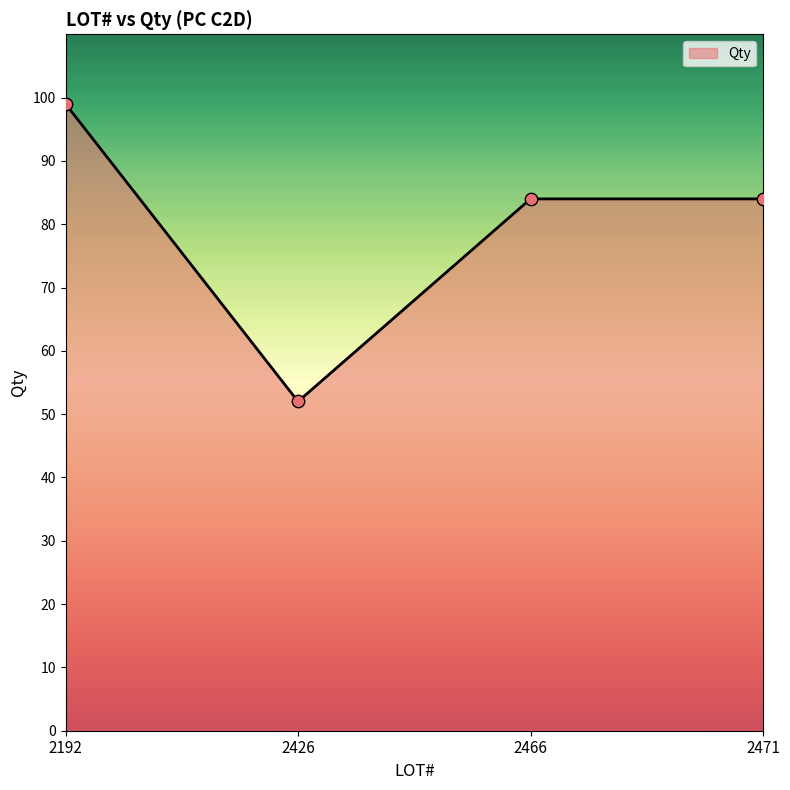

What is the change in value from 2192 to 2466?

-15